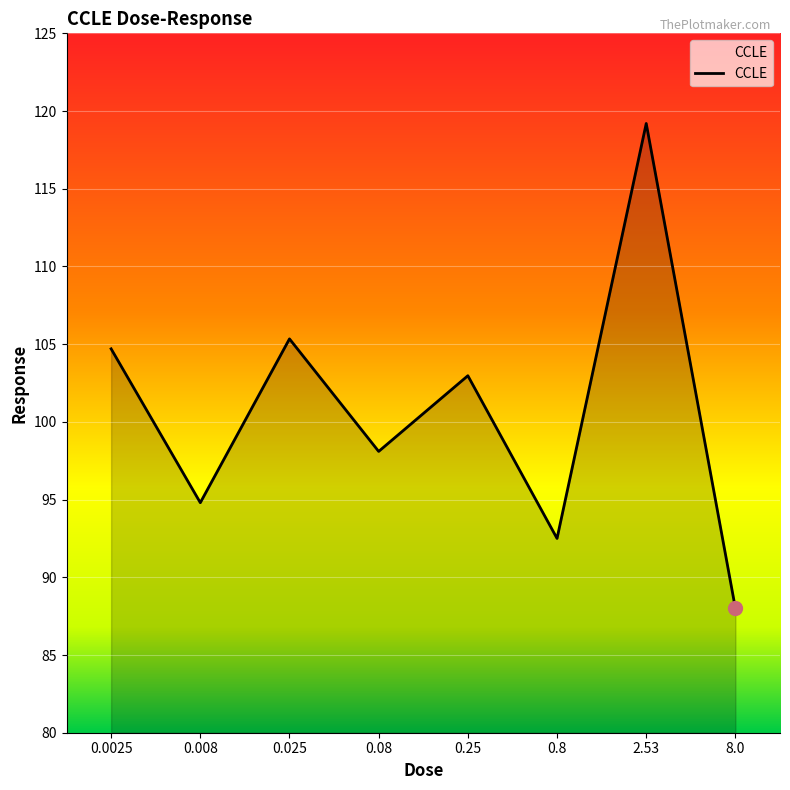

How many categories are shown in the chart?

8